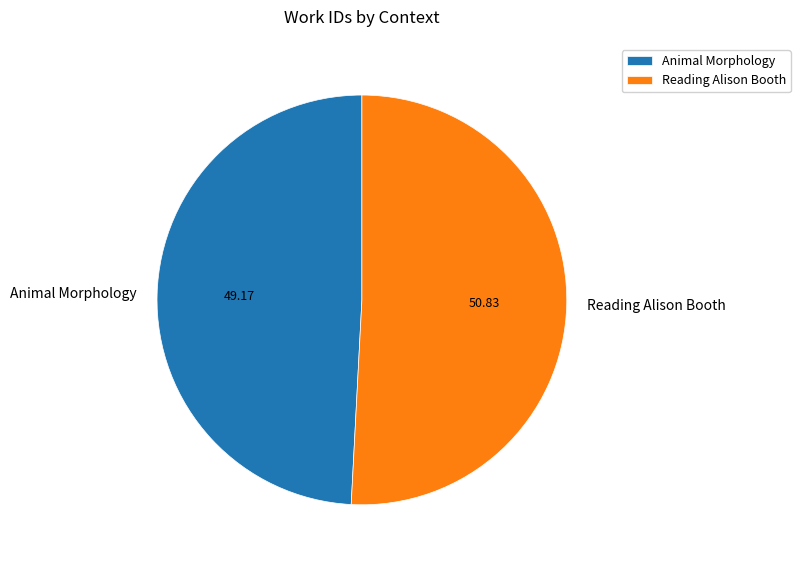

Is it true that Animal Morphology is 62% of the pie?

False